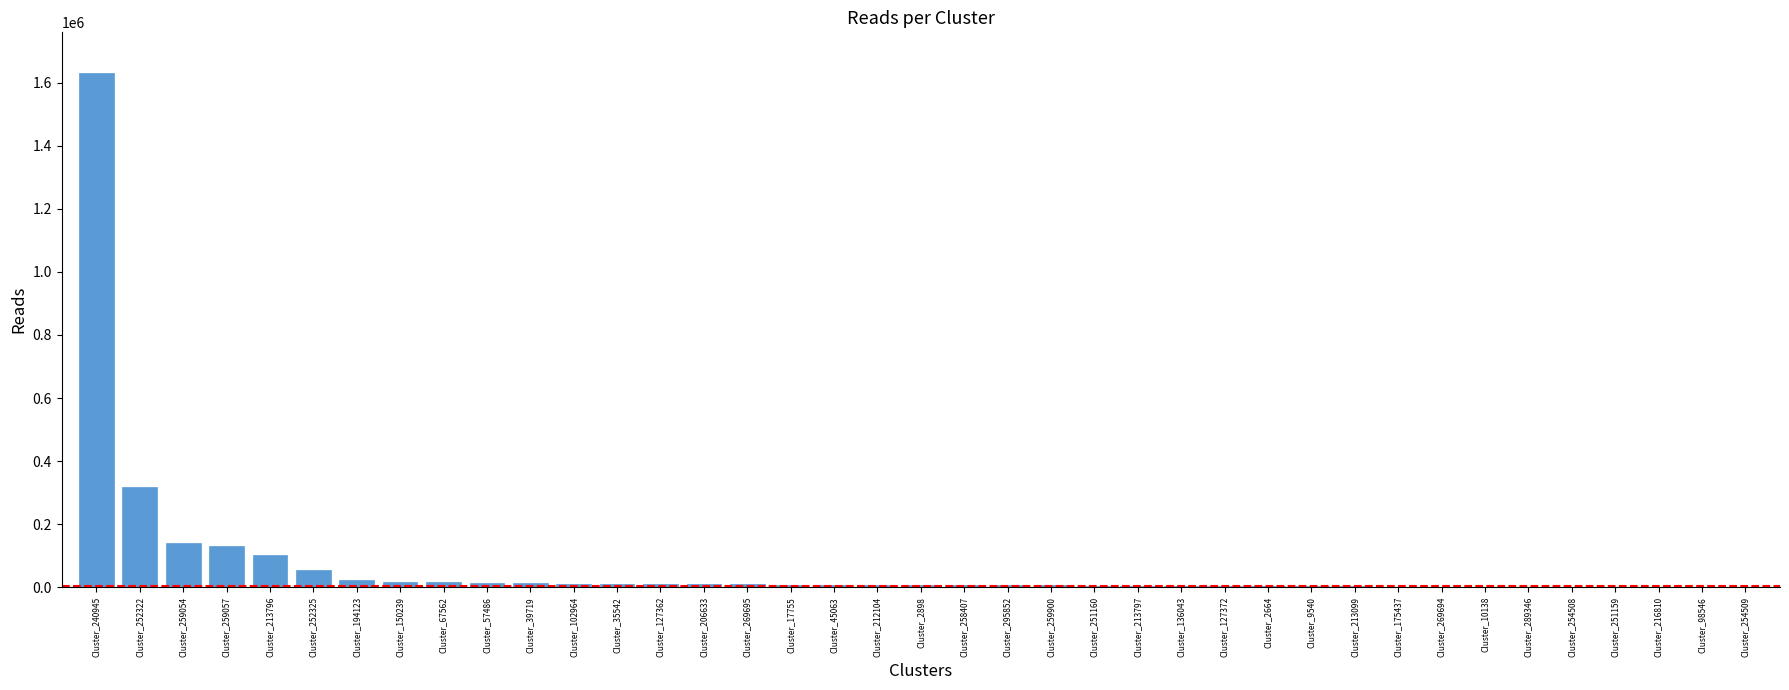

What is the maximum value shown in the chart?

1629521